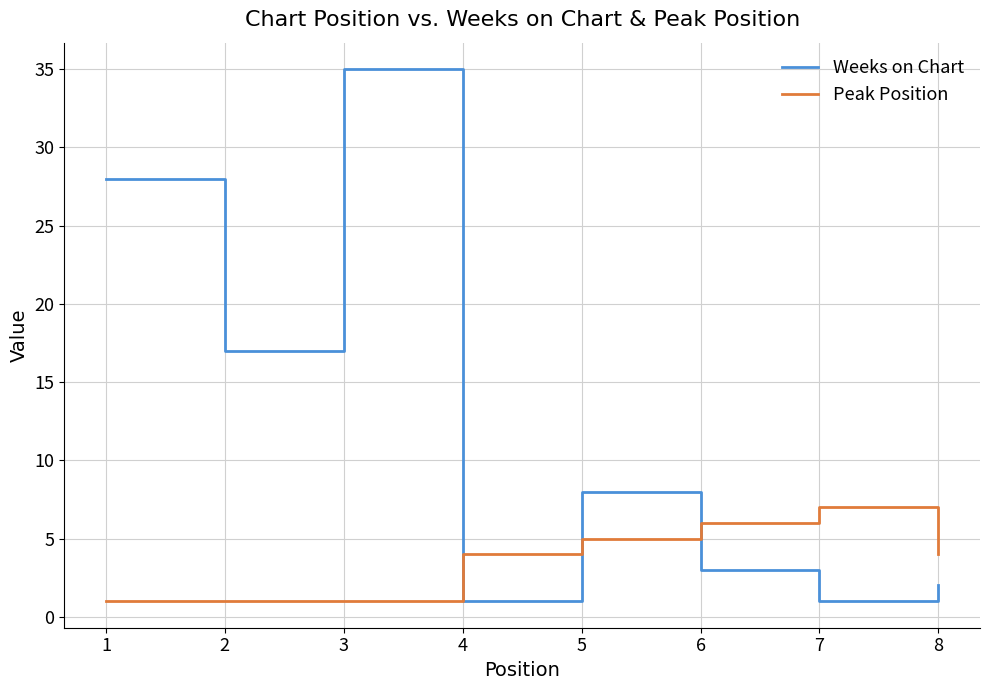

Count the Peak Position values in the range 1 to 6.

7